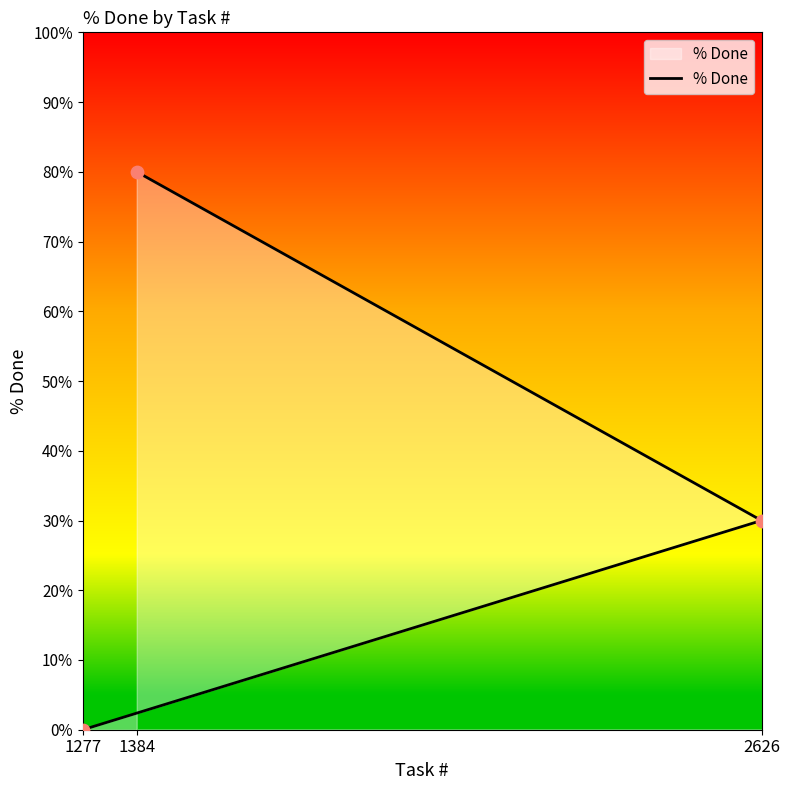

What is the change in value from 1277 to 1384?

+80